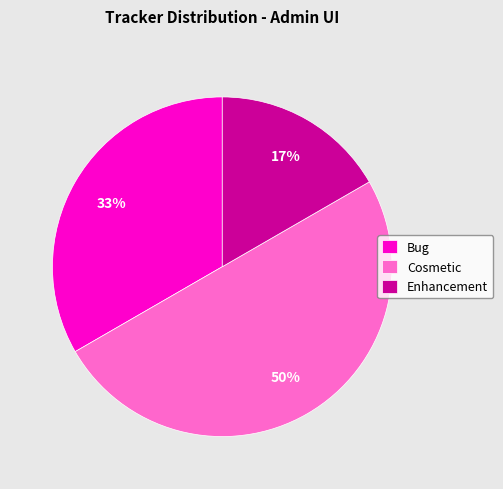

Which category has the biggest portion of the pie?

Cosmetic